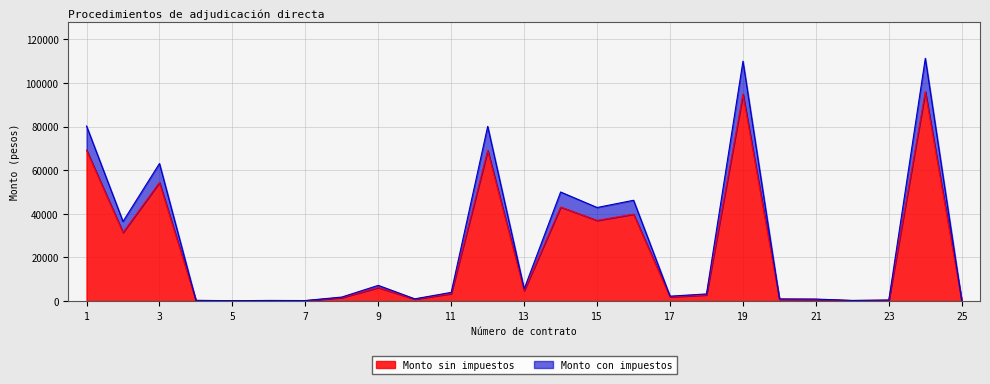

Where is Monto con impuestos nearest to the value 55670?

14